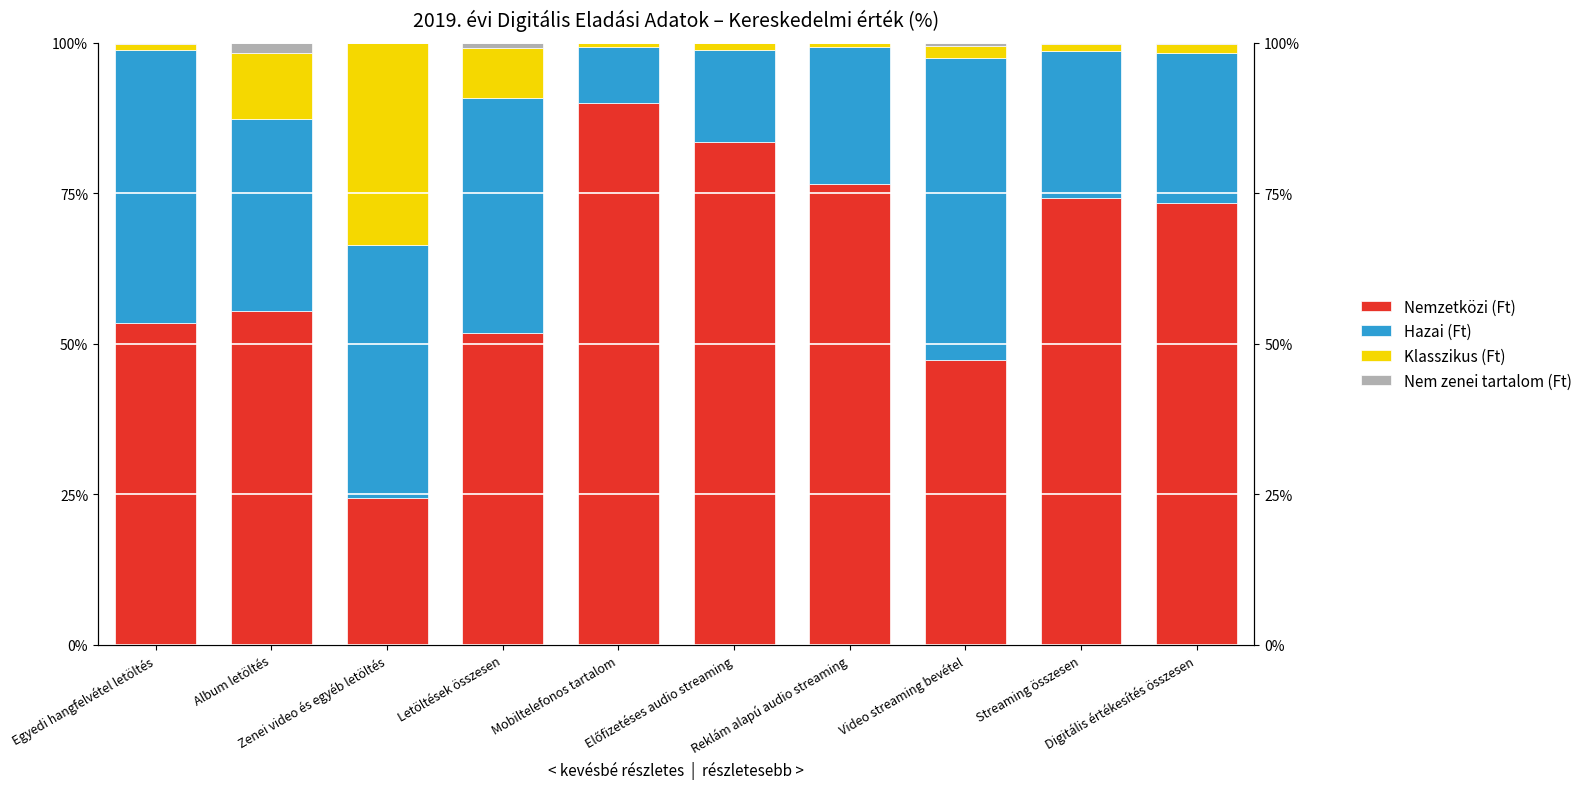

List the labels in order of Nem zenei tartalom (Ft) value, largest first.

Album letöltés, Letöltések összesen, Video streaming bevétel, Digitális értékesítés összesen, Streaming összesen, Egyedi hangfelvétel letöltés, Előfizetéses audio streaming, Zenei video és egyéb letöltés, Mobiltelefonos tartalom, Reklám alapú audio streaming